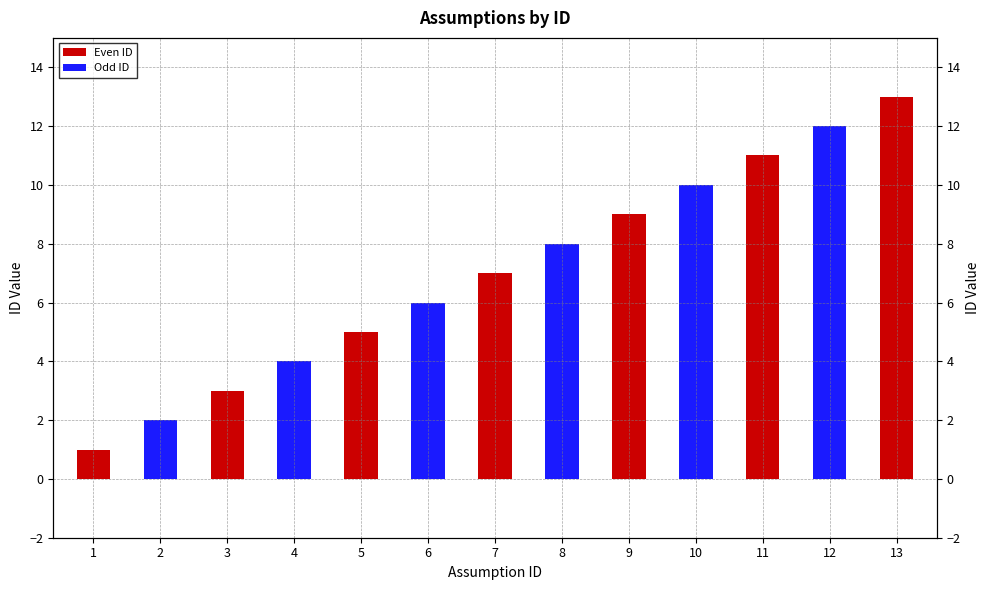

List the labels in order of value, smallest first.

1, 2, 3, 4, 5, 6, 7, 8, 9, 10, 11, 12, 13